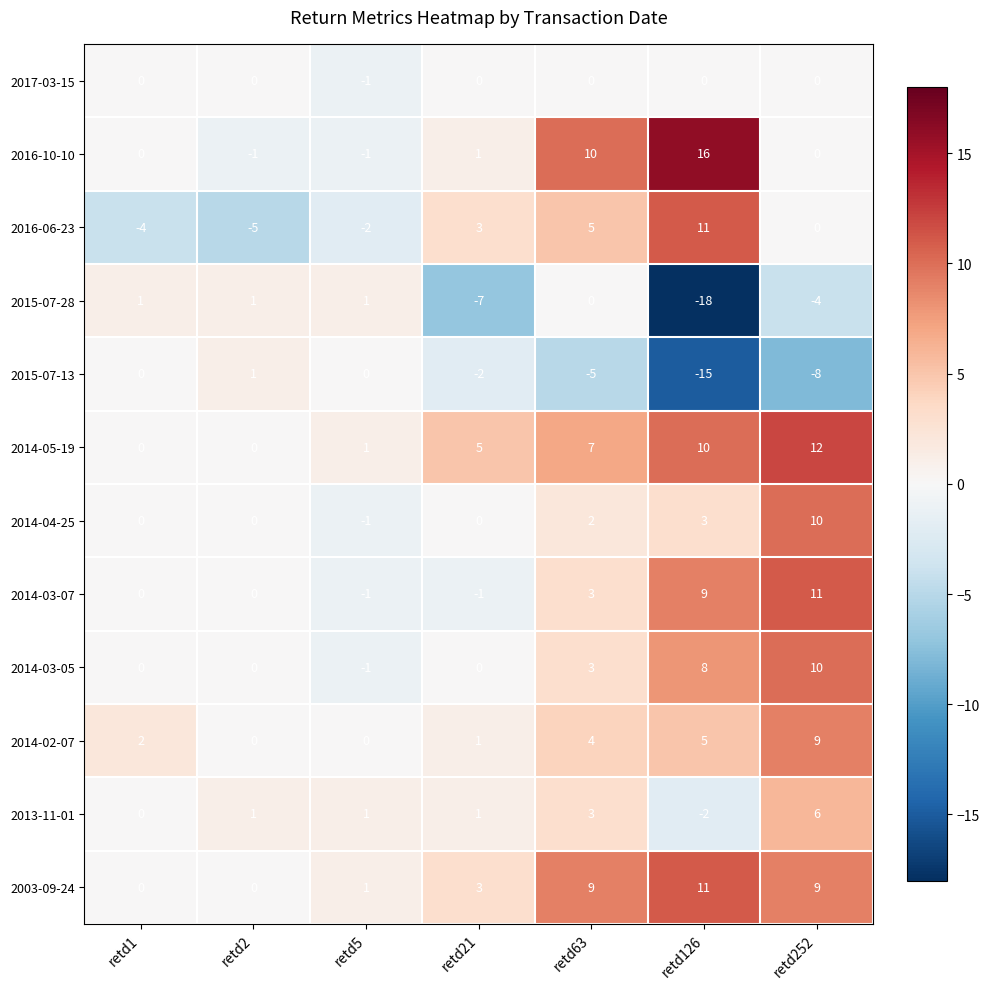

True or false: 2015-07-28 has a value of 1 at retd5.

True